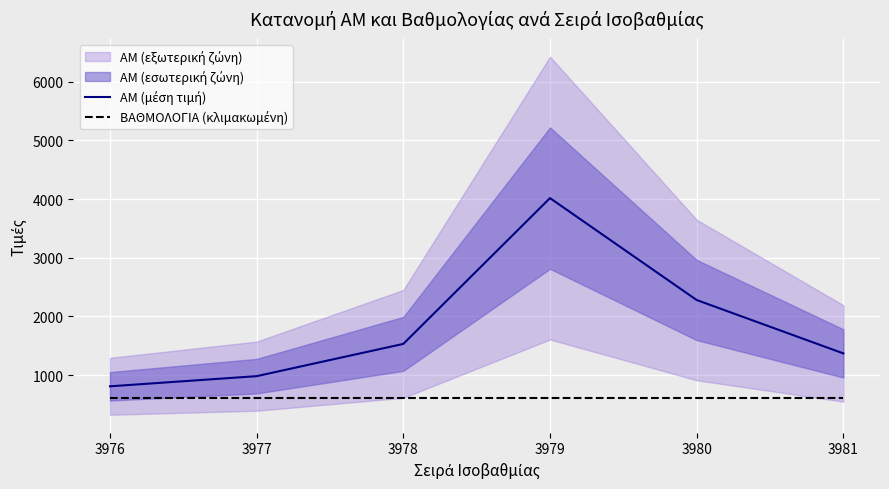

True or false: ΑΜ (μέση τιμή) and ΒΑΘΜΟΛΟΓΙΑ (κλιμακωμένη) cross at least once.

False